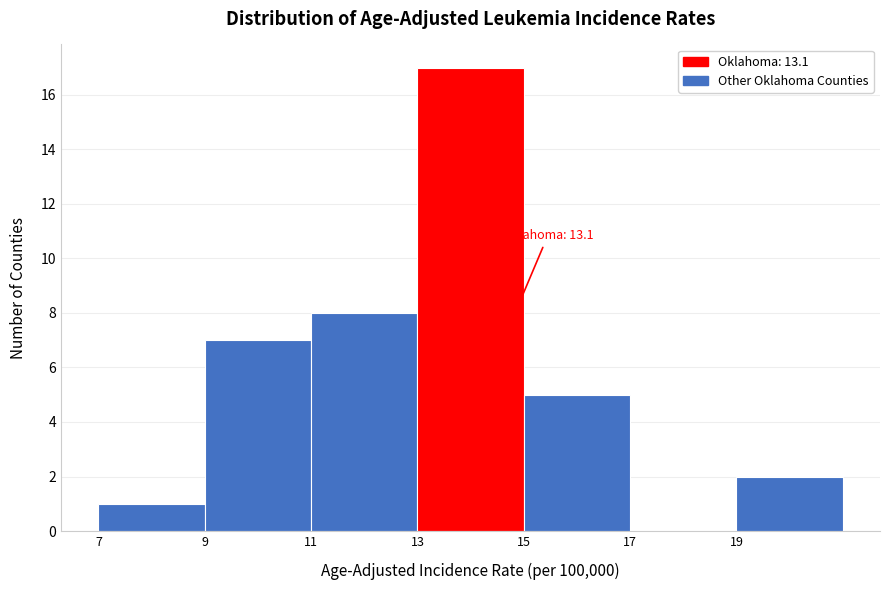

Over which range of the x-axis is the bar tallest?

13 to 15